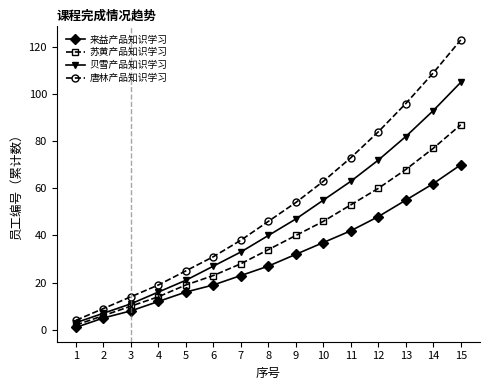

Reading left to right, what are all the values shown in this chart?

来益产品知识学习: 1	5	8	12	16	19	23	27	32	37	42	48	55	62	70
苏黄产品知识学习: 2	6	10	14	19	23	28	34	40	46	53	60	68	77	87
贝雪产品知识学习: 3	7	11	16	21	27	33	40	47	55	63	72	82	93	105
唐林产品知识学习: 4	9	14	19	25	31	38	46	54	63	73	84	96	109	123